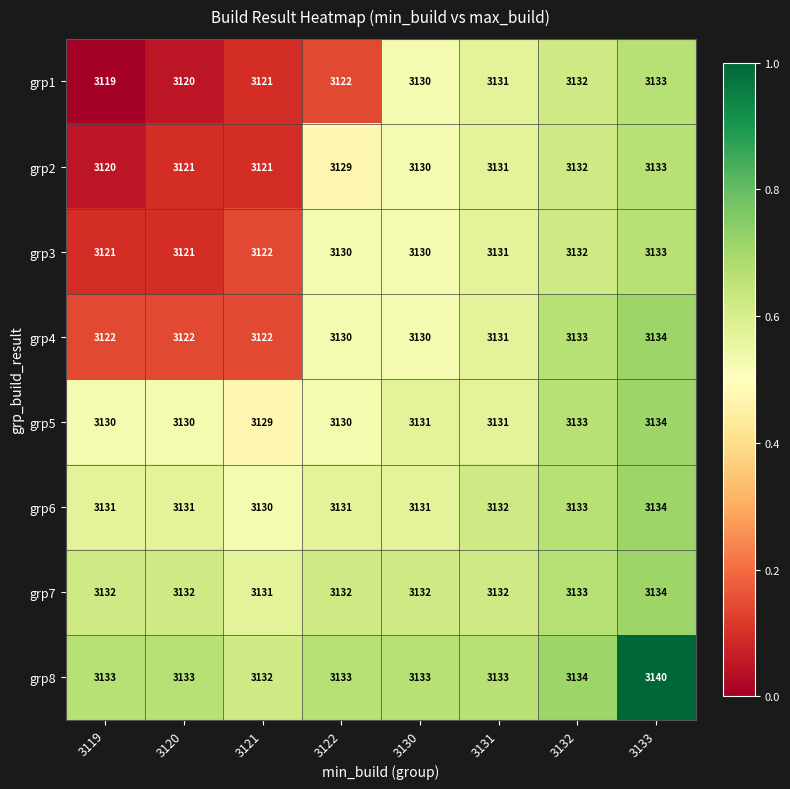

Count the number of categories in the chart.

8